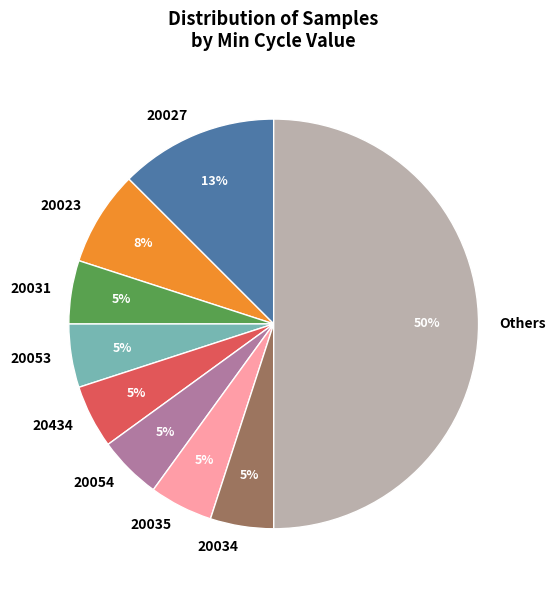

What is the ratio of the value at 20434 to the value at 20031?

1.0